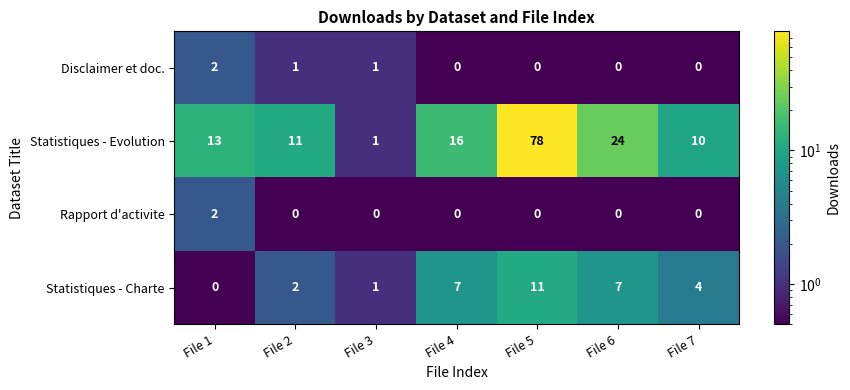

The Statistiques - Evolution series shows 5 at File 1. True or false?

False